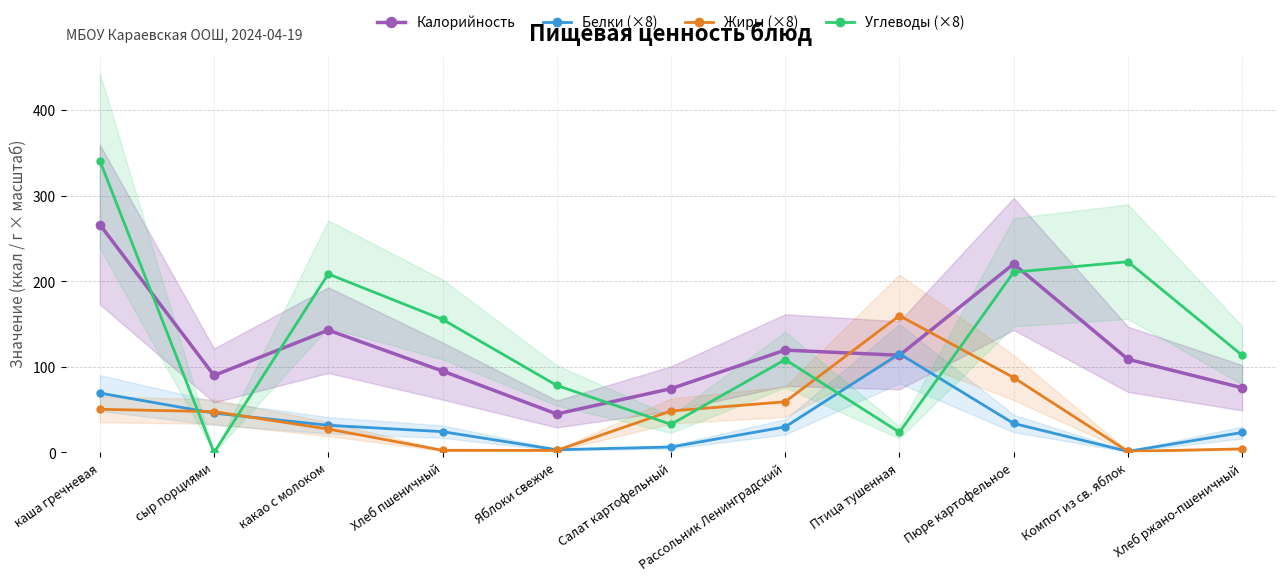

At which label is Белки (×8) closest to 58?

каша гречневая